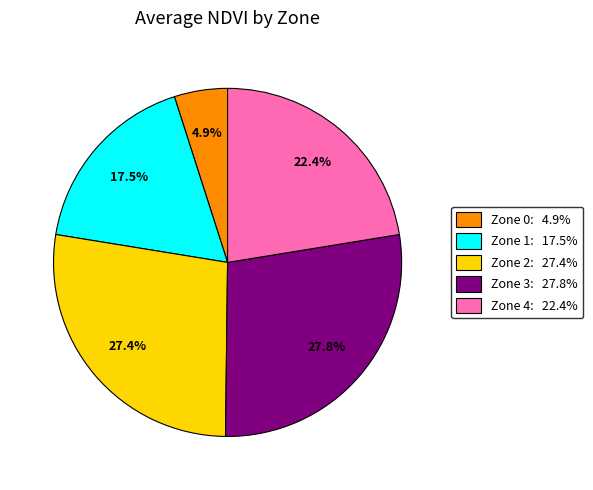

Which category has the smallest portion of the pie?

Zone 0